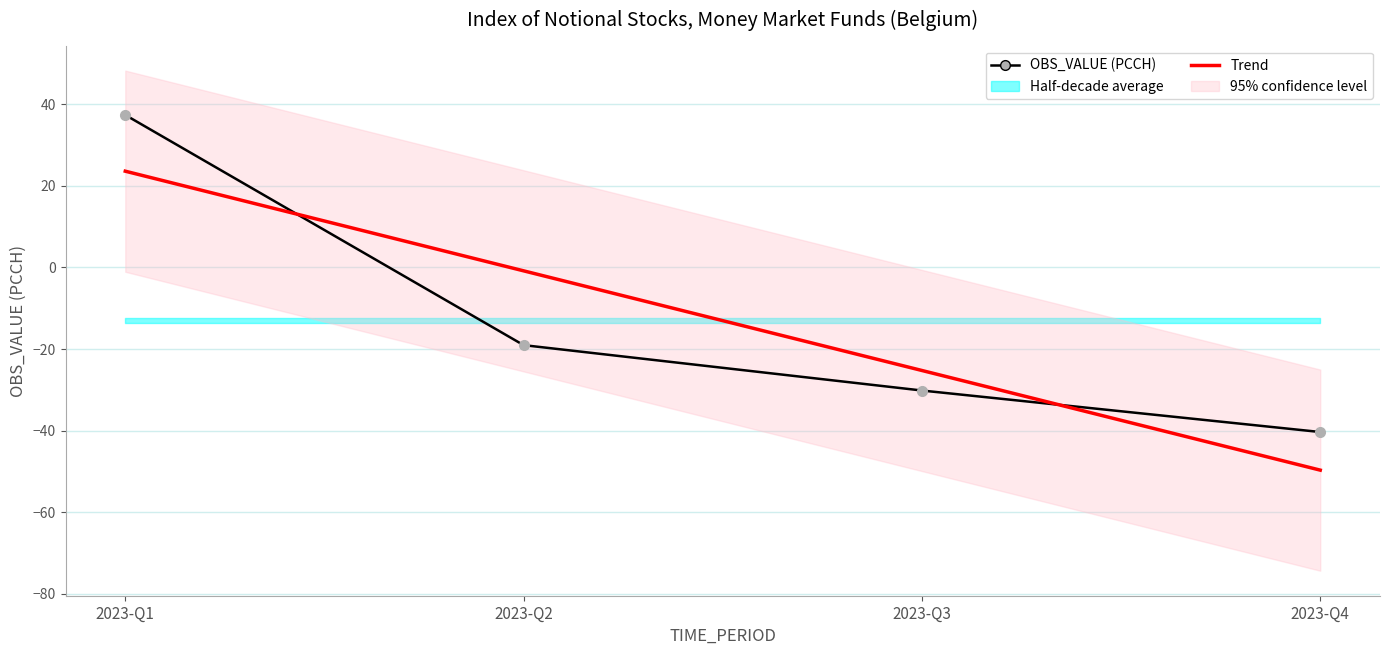

List the series in order of their overall mean, highest first.

OBS_VALUE (PCCH), Trend